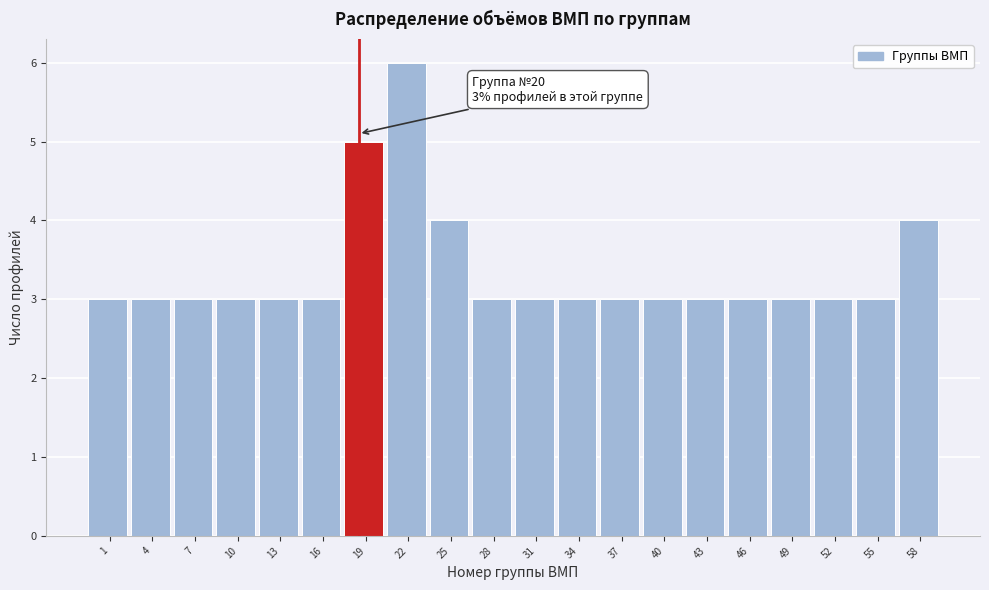

Reading right to left, list all the values displayed in this chart.

58=4	55=3	52=3	49=3	46=3	43=3	40=3	37=3	34=3	31=3	28=3	25=4	22=6	19=5	16=3	13=3	10=3	7=3	4=3	1=3